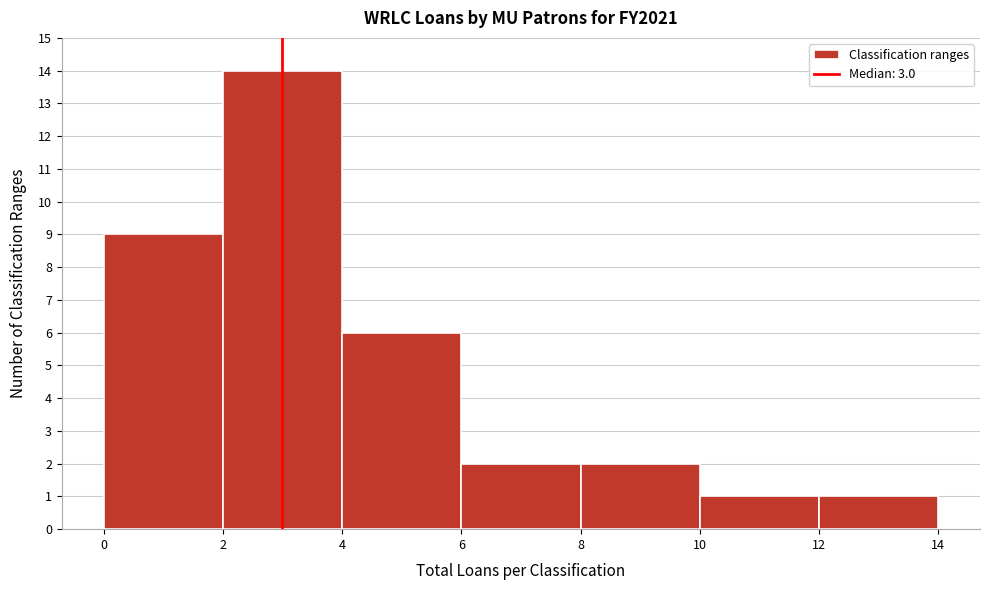

Reading left to right, transcribe this chart: for each bar, give the range it covers on the x-axis and its height. The values are not printed on the chart, so give them approximately, as read against the axis.

0 to 2: 9
2 to 4: 14
4 to 6: 6
6 to 8: 2
8 to 10: 2
10 to 12: 1
12 to 14: 1